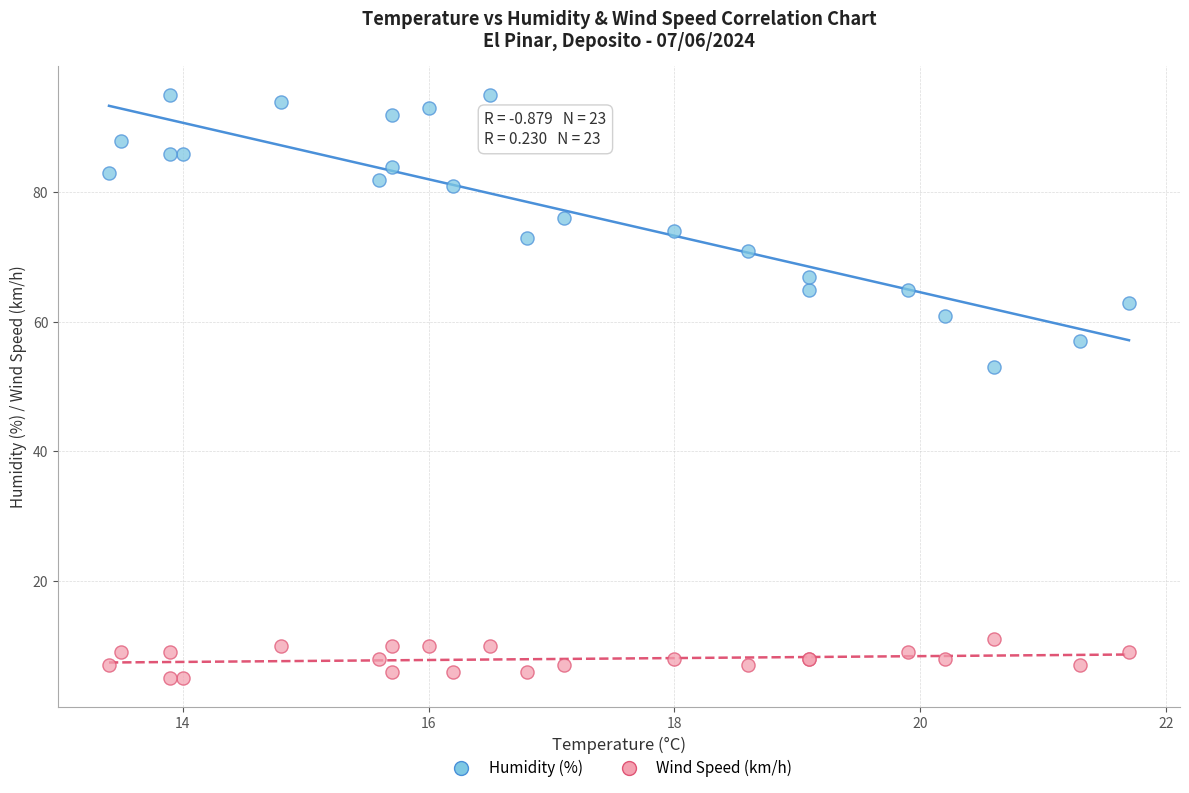

Which series contains the lowest Y value?

Wind Speed (km/h)